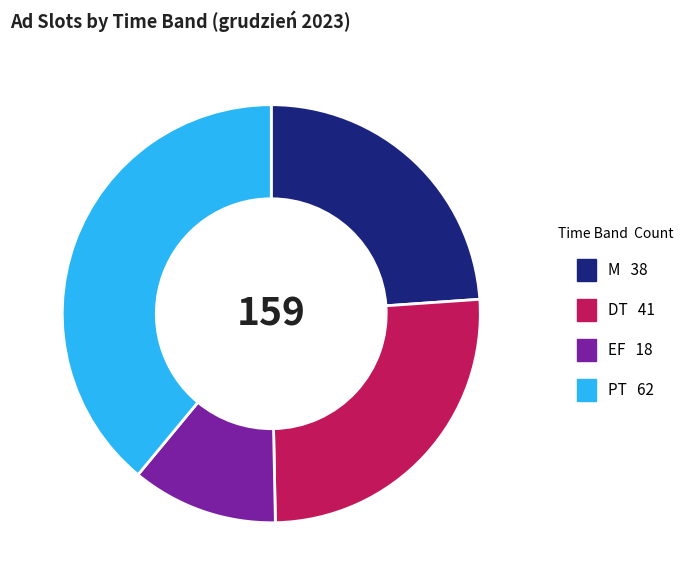

Combined, do PT and M account for over 50%?

Yes